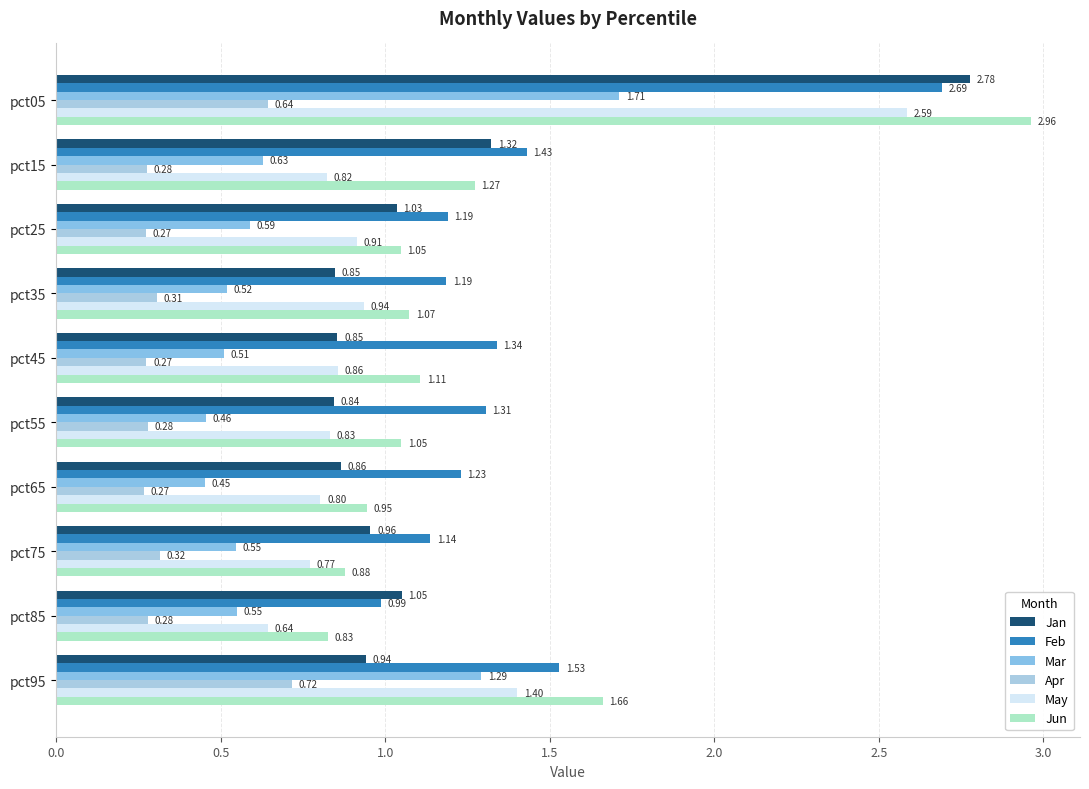

How many data points in Feb are less than 1?

1